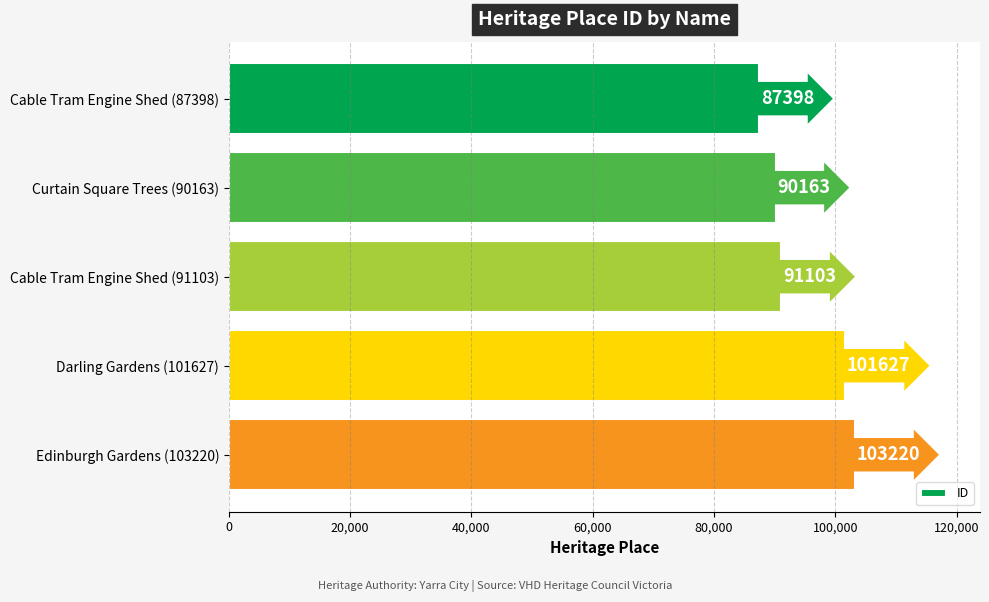

Rank the categories by value from highest to lowest.

Edinburgh Gardens (103220), Darling Gardens (101627), Cable Tram Engine Shed (91103), Curtain Square Trees (90163), Cable Tram Engine Shed (87398)